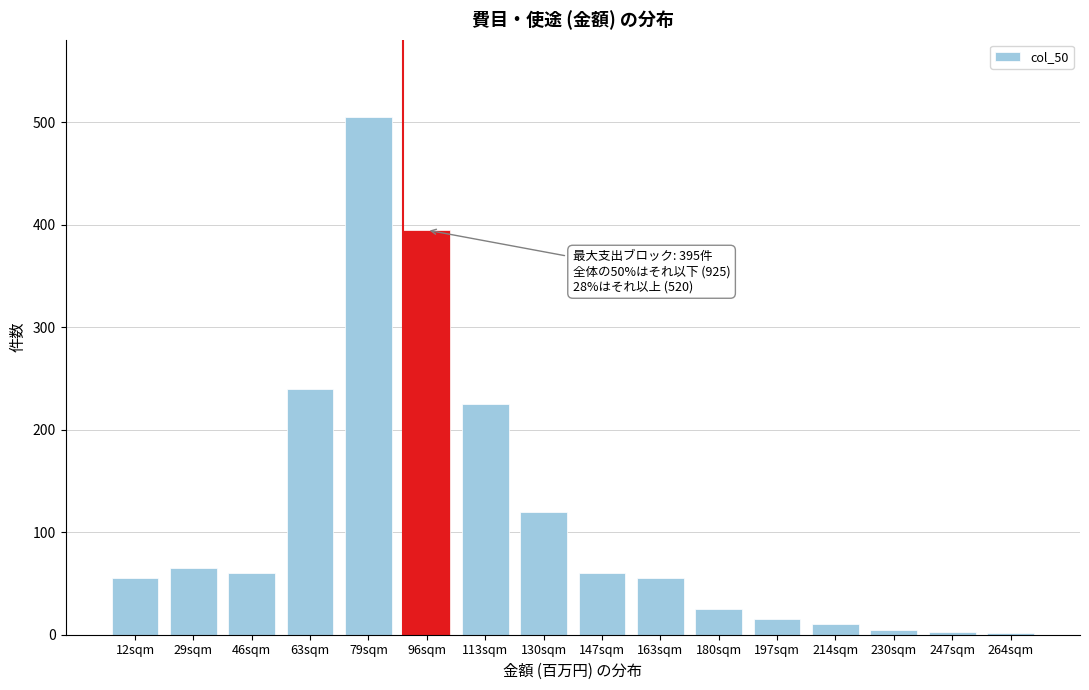

The value at 113sqm is 300. True or false?

False